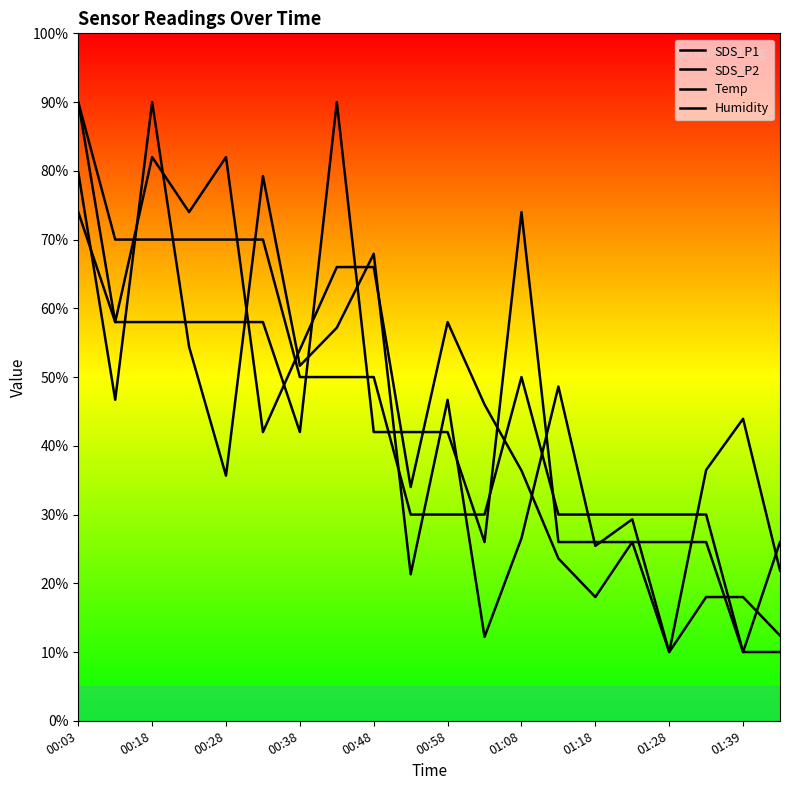

Is this an area chart (filled region under the line)?

No